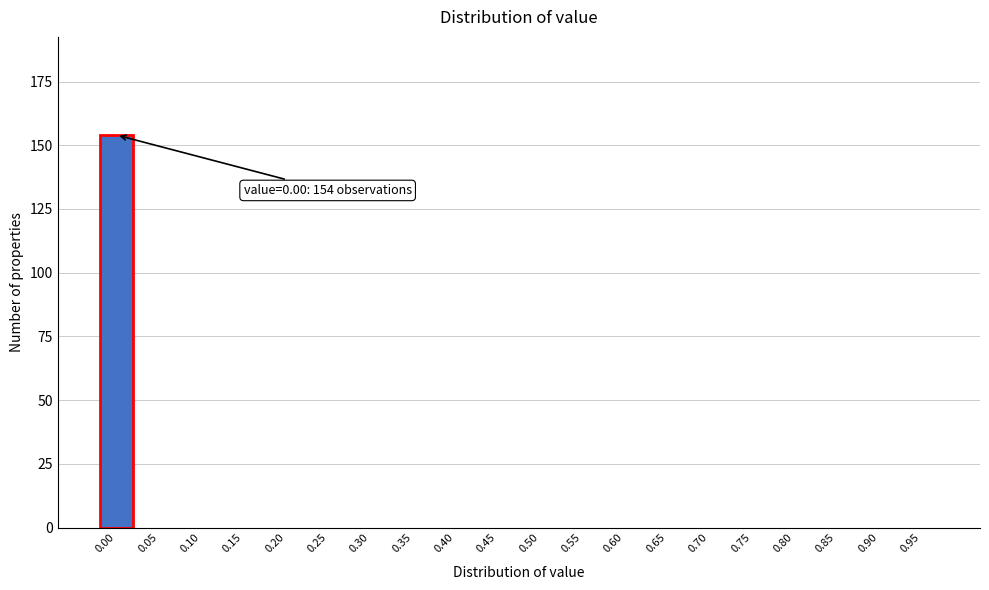

Reading left to right, transcribe all the data shown in this chart.

0.00=154	0.05=0	0.10=0	0.15=0	0.20=0	0.25=0	0.30=0	0.35=0	0.40=0	0.45=0	0.50=0	0.55=0	0.60=0	0.65=0	0.70=0	0.75=0	0.80=0	0.85=0	0.90=0	0.95=0